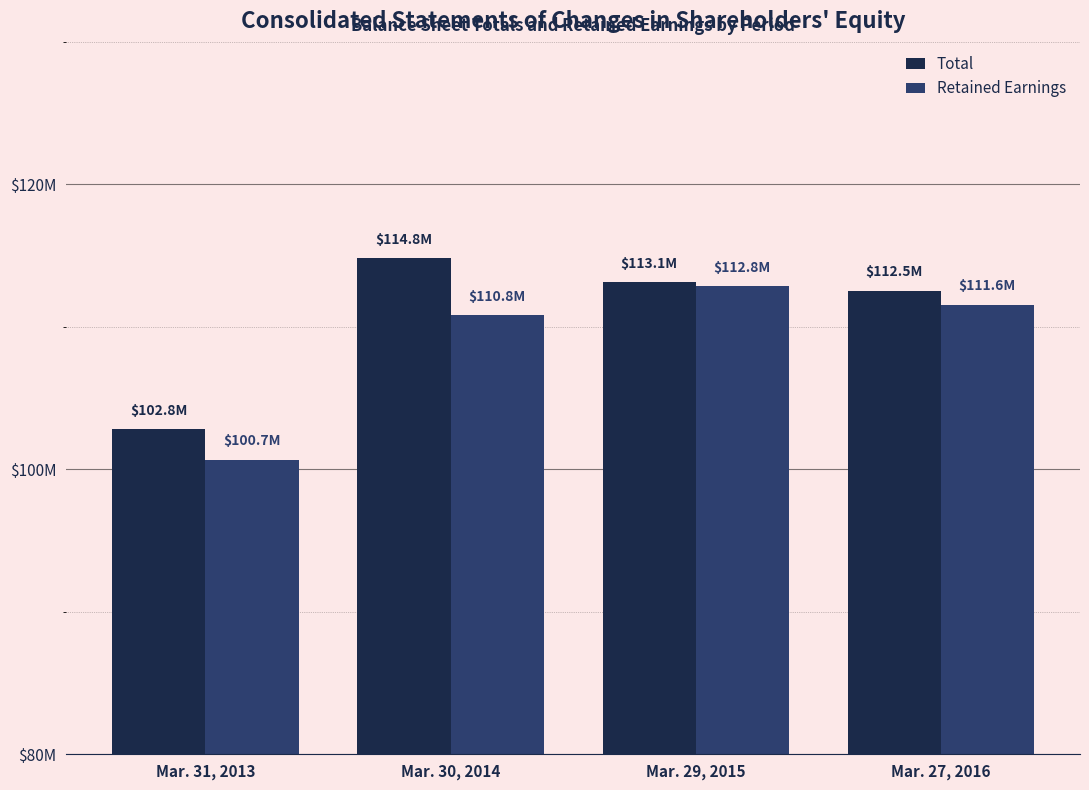

What are all the series names shown in the legend?

Total, Retained Earnings